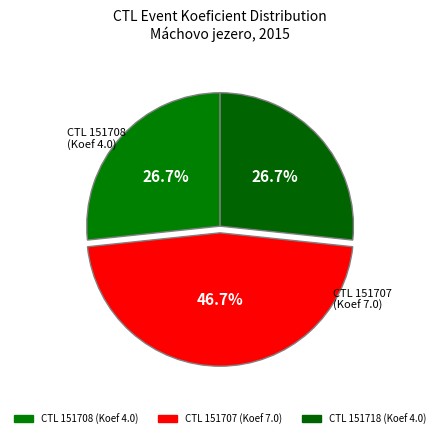

Rank the categories by value from lowest to highest.

151708, 151718, 151707